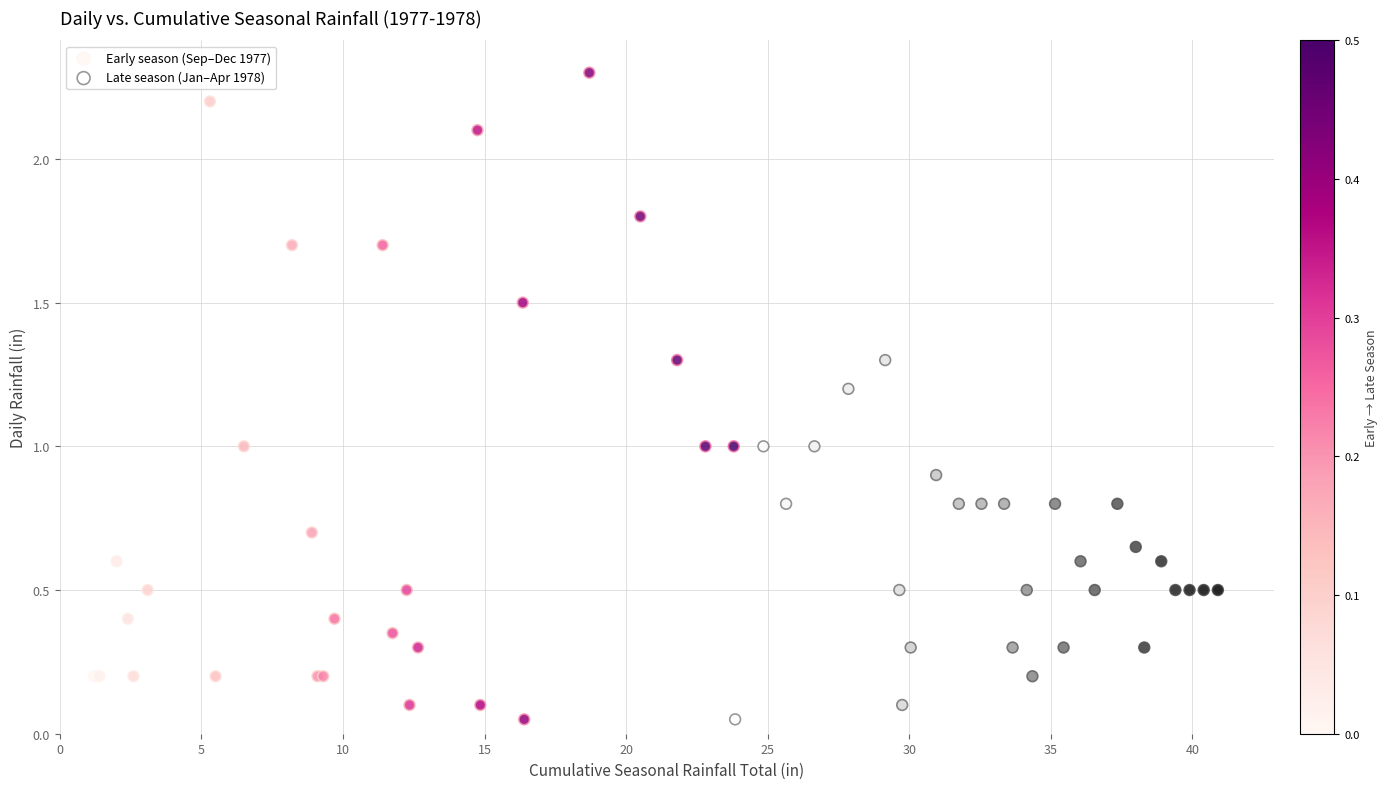

Which series has the widest spread of Y values?

Early season (Sep–Dec 1977)